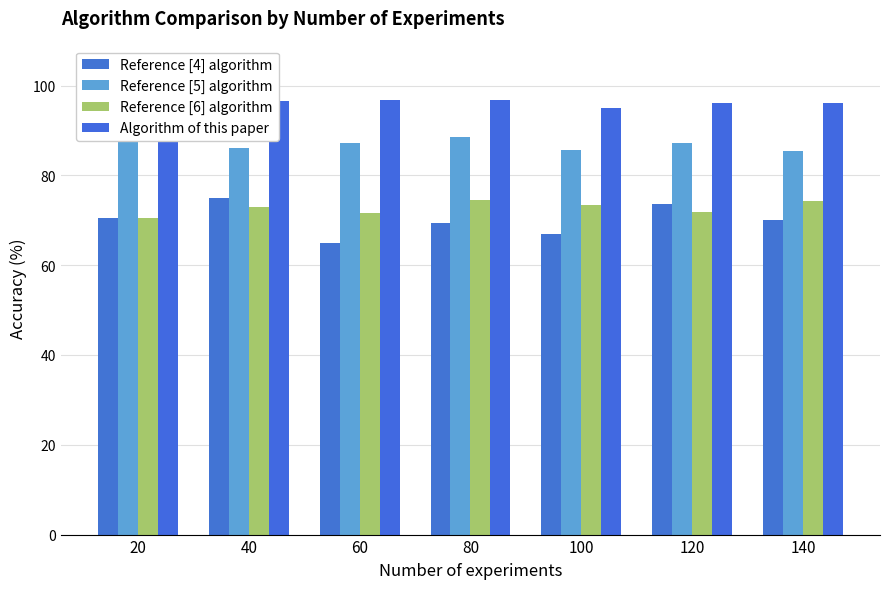

Where does the Reference [6] algorithm series first go above 72?

40